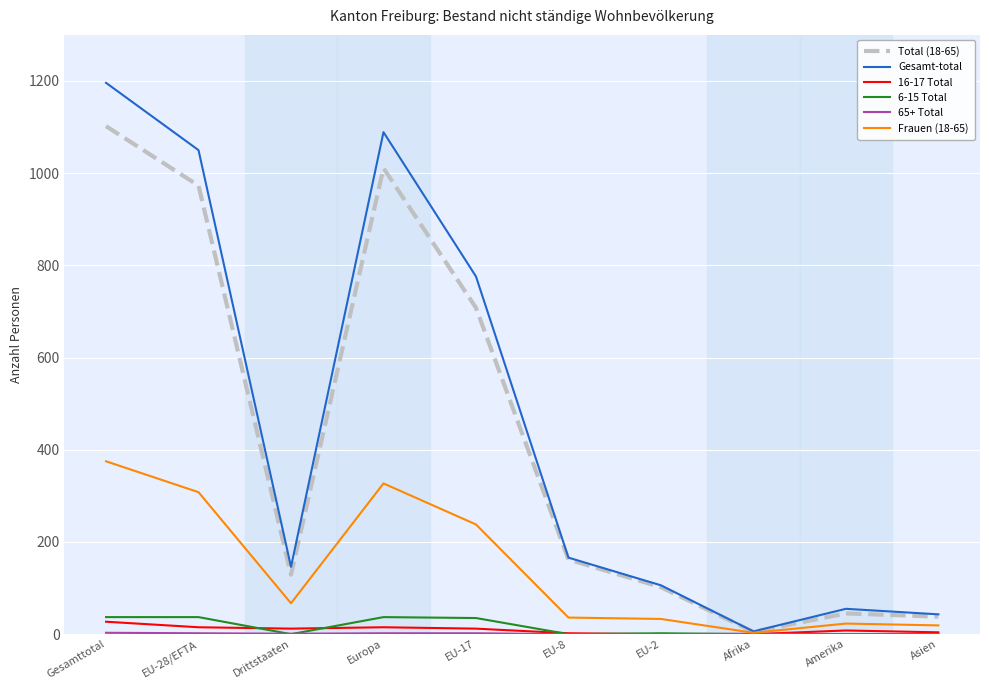

Is this an area chart (filled region under the line)?

No